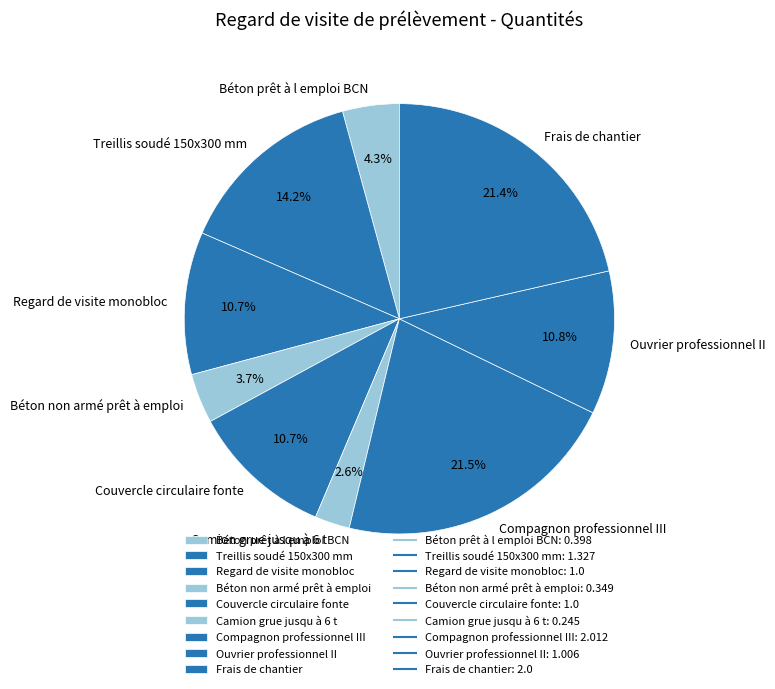

Which category has the smallest portion of the pie?

Camion grue jusqu à 6 t